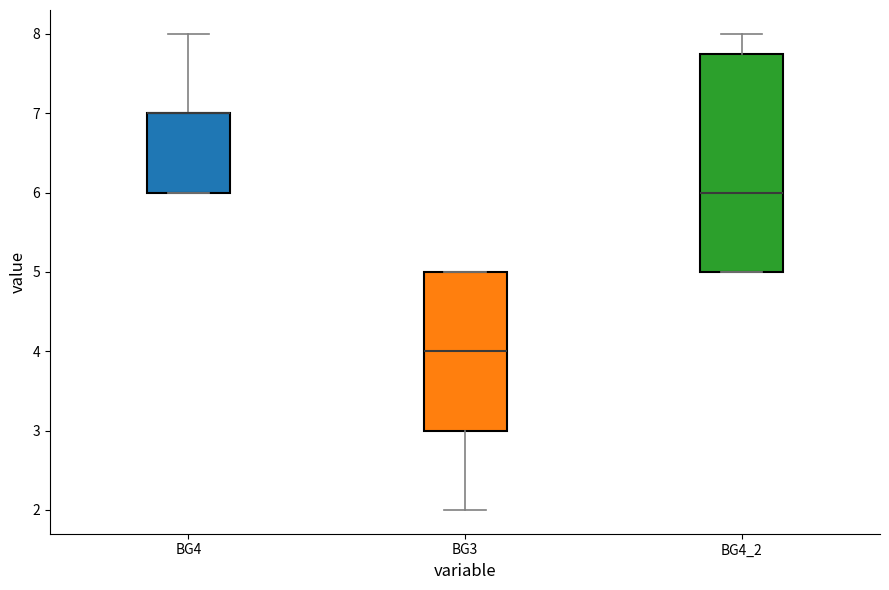

Comparing the boxes themselves (not the whiskers), which one is the tallest?

BG4_2